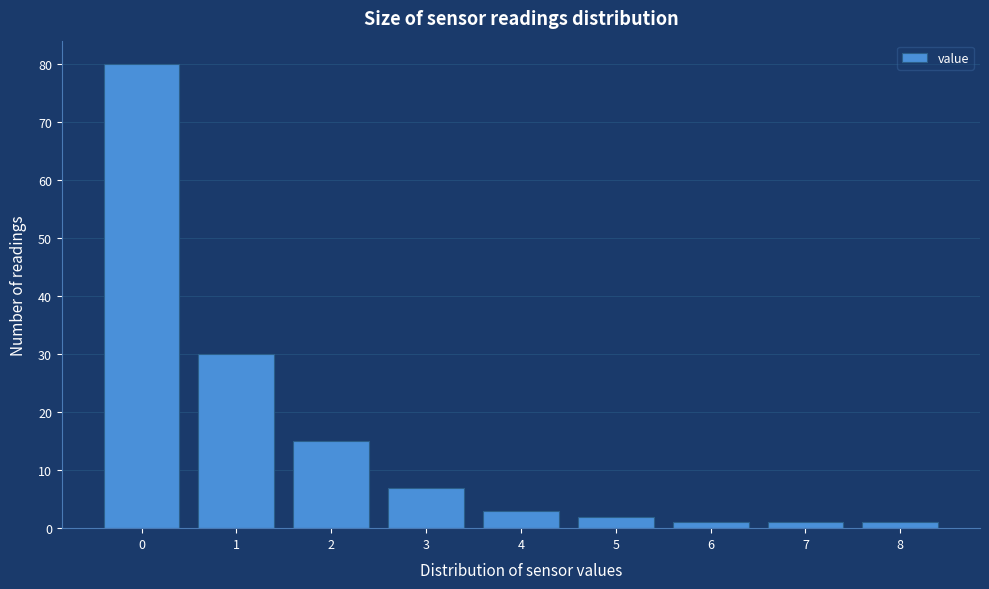

Reading left to right, transcribe all the data shown in this chart.

80	30	15	7	3	2	1	1	1